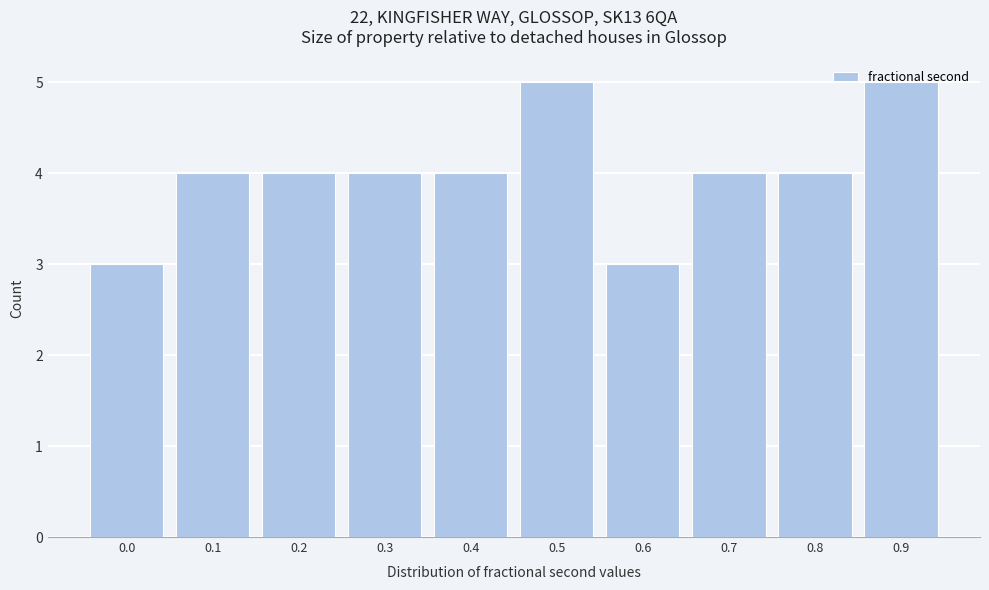

What is the ratio of the value at 0.8 to the value at 0.3?

1.0